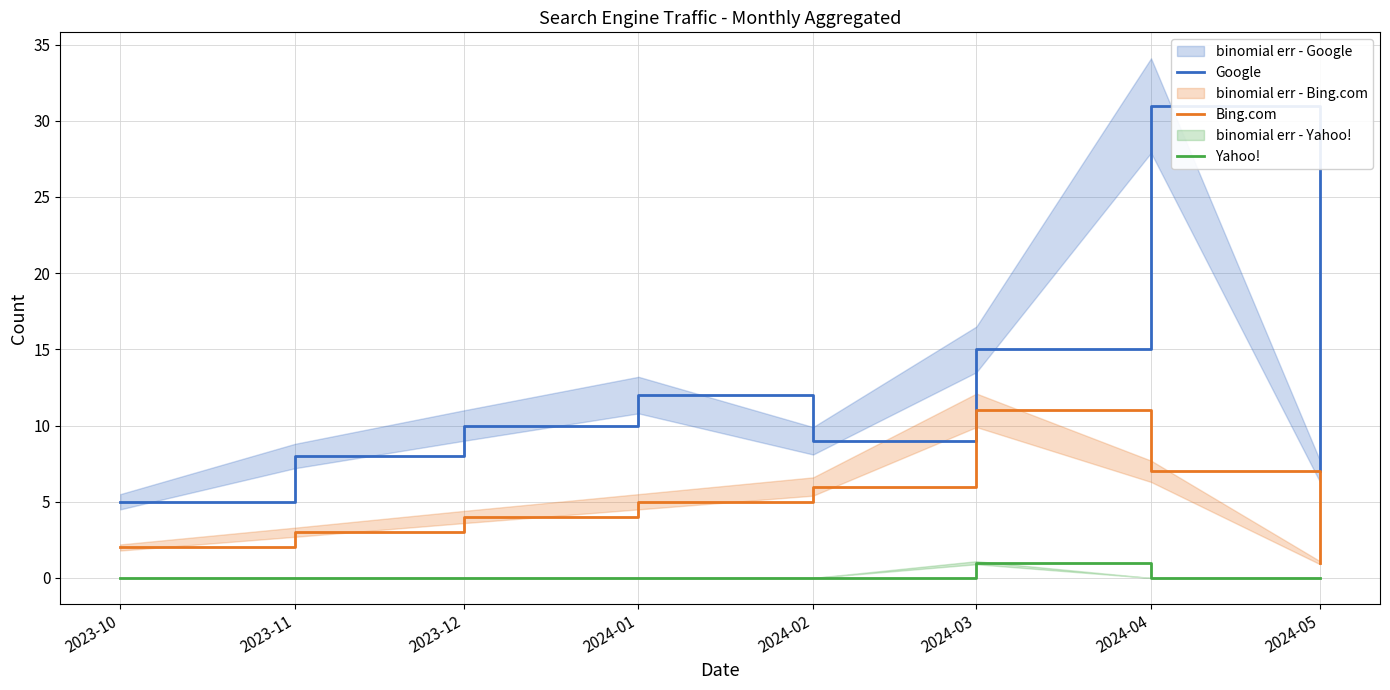

Reading left to right, list all the values displayed in this chart.

Google: 5	8	10	12	9	15	31	7
Bing.com: 2	3	4	5	6	11	7	1
Yahoo!: 0	0	0	0	0	1	0	0